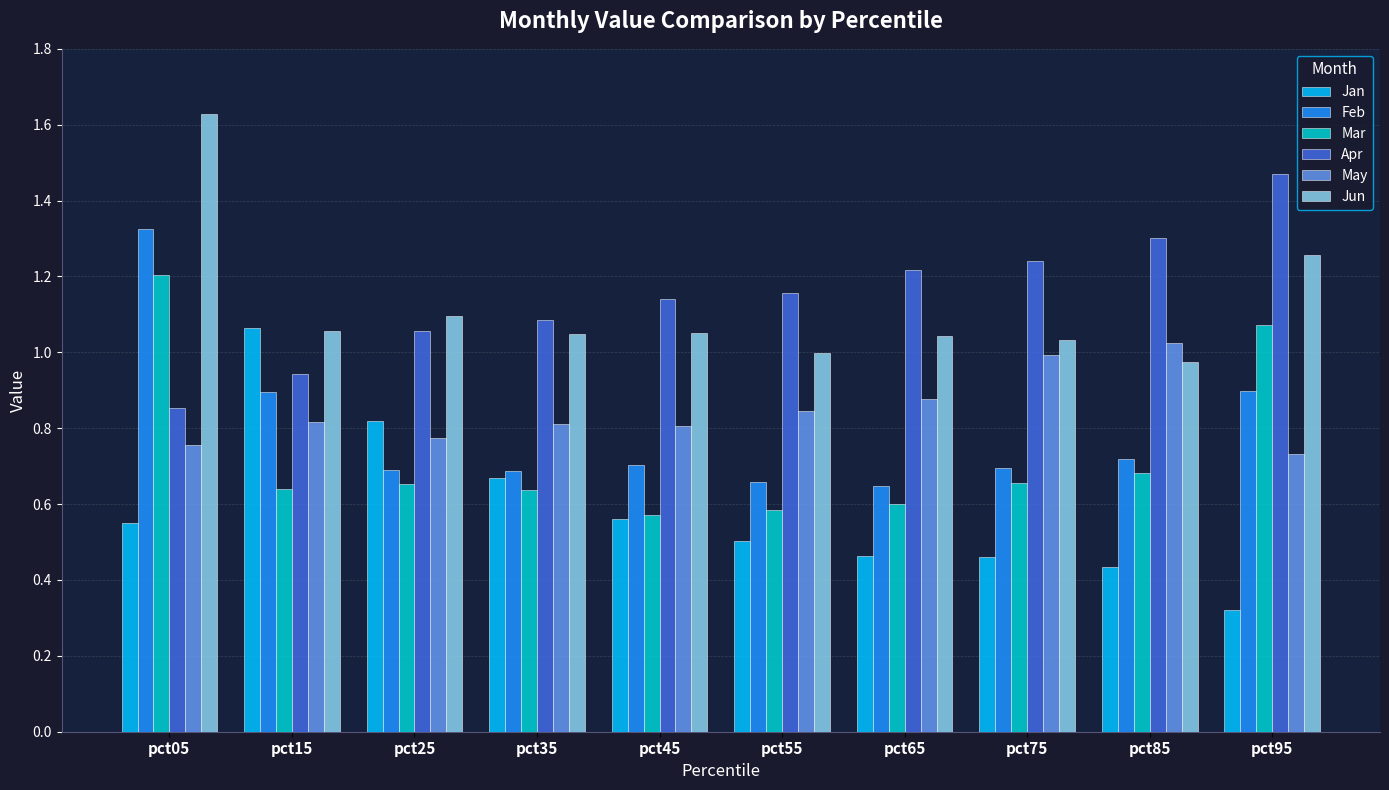

How many bars are there in total?

60